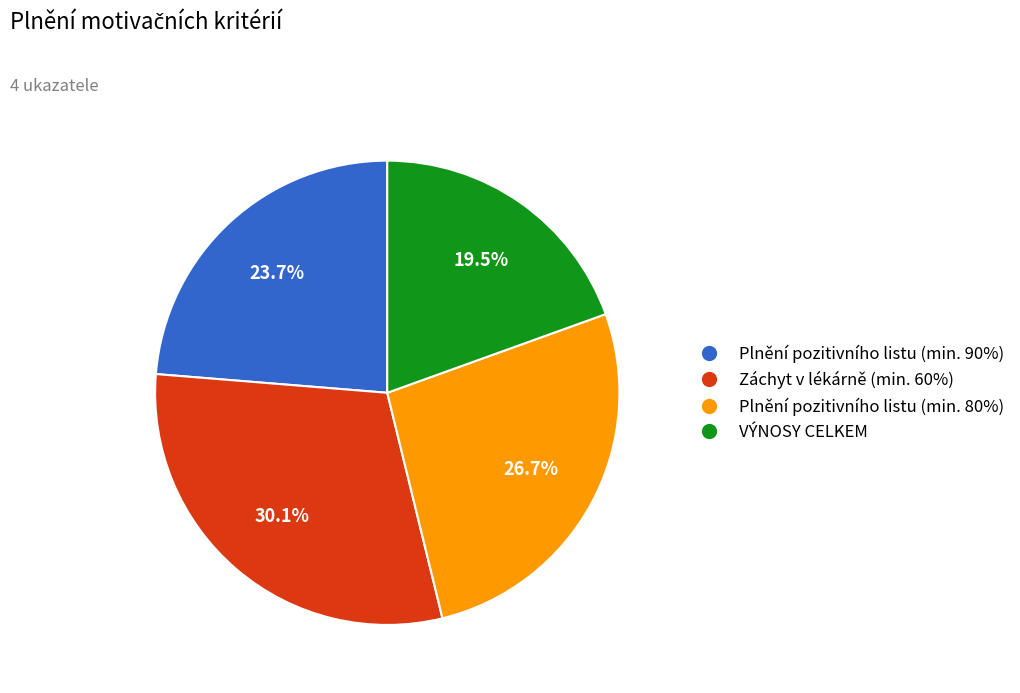

To the nearest percent, what is the difference between the largest and smallest slice percentages?

11%